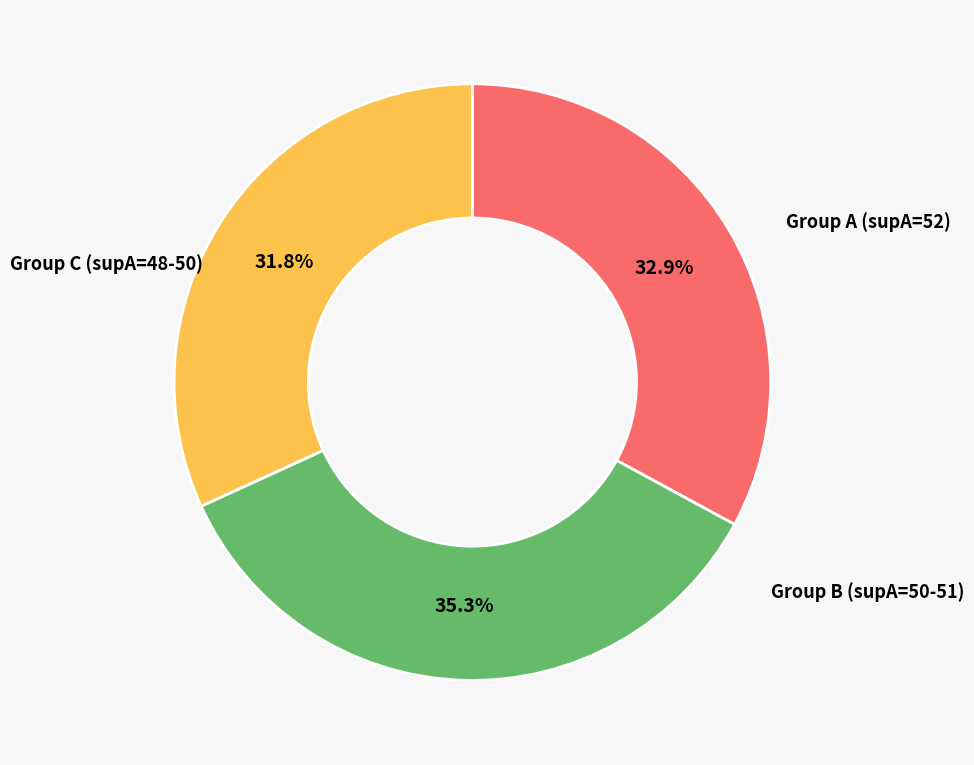

How many slices are in this pie chart?

3